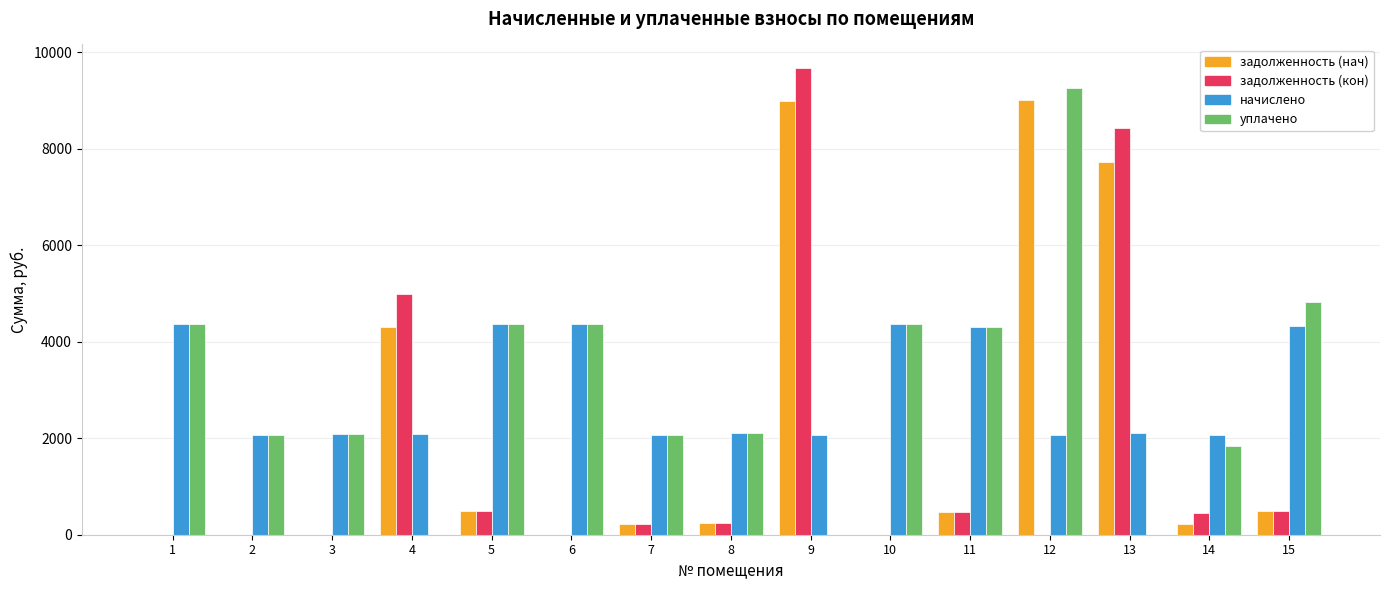

Are the bars grouped side by side (vs. stacked)?

Yes